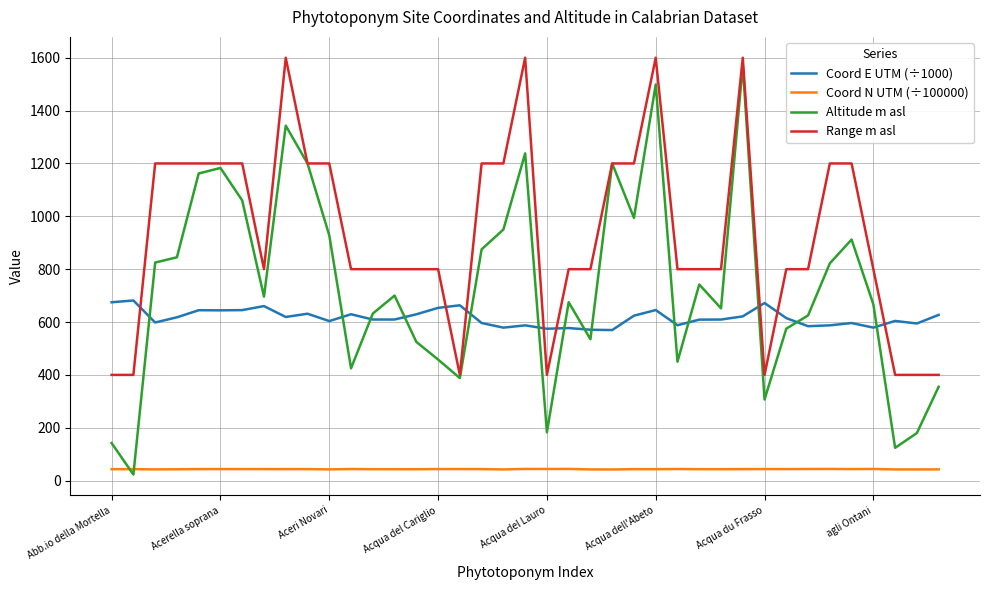

True or false: Coord E UTM (÷1000) and Range m asl cross at least once.

True